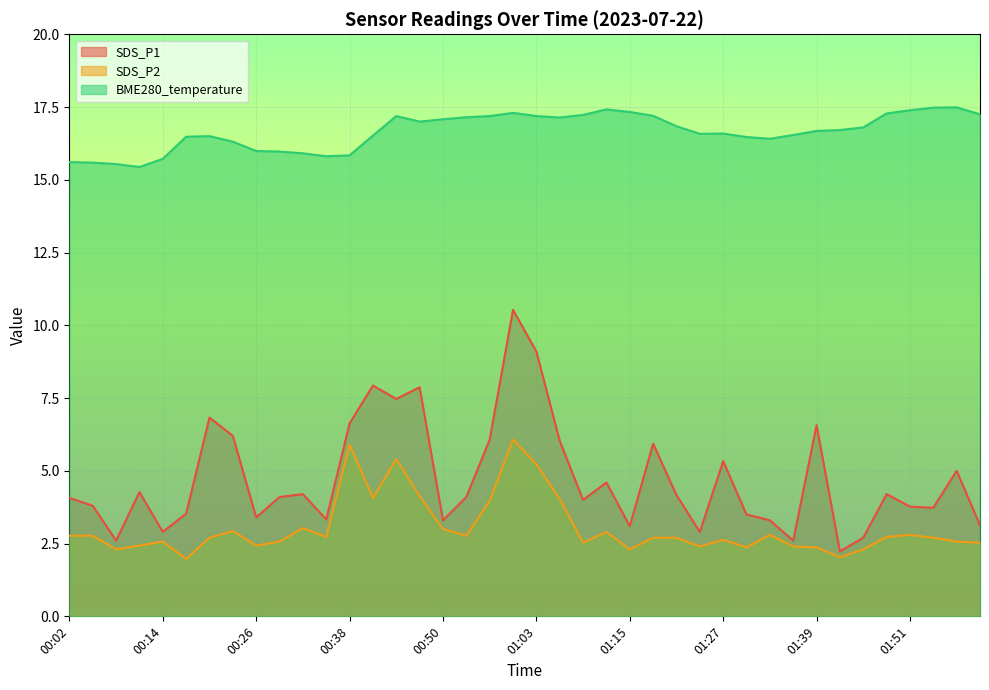

Reading right to left, extract all data points from this chart.

SDS_P1: 02:01=3.1	01:57=5.0	01:54=3.7	01:51=3.8	01:48=4.2	01:45=2.7	01:42=2.2	01:39=6.6	01:36=2.6	01:33=3.3	01:30=3.5	01:27=5.3	01:24=2.9	01:21=4.2	01:18=5.9	01:15=3.1	01:12=4.6	01:09=4.0	01:06=6.0	01:03=9.1	01:00=10.5	00:56=6.1	00:53=4.1	00:50=3.3	00:47=7.9	00:44=7.5	00:41=7.9	00:38=6.6	00:35=3.3	00:32=4.2	00:29=4.1	00:26=3.4	00:23=6.2	00:20=6.8	00:17=3.5	00:14=2.9	00:11=4.3	00:08=2.6	00:05=3.8	00:02=4.1
SDS_P2: 02:01=2.5	01:57=2.6	01:54=2.7	01:51=2.8	01:48=2.7	01:45=2.3	01:42=2.0	01:39=2.4	01:36=2.4	01:33=2.8	01:30=2.4	01:27=2.6	01:24=2.4	01:21=2.7	01:18=2.7	01:15=2.3	01:12=2.9	01:09=2.5	01:06=4.0	01:03=5.2	01:00=6.1	00:56=4.0	00:53=2.8	00:50=3.0	00:47=4.1	00:44=5.4	00:41=4.1	00:38=5.9	00:35=2.7	00:32=3.0	00:29=2.6	00:26=2.4	00:23=2.9	00:20=2.7	00:17=2.0	00:14=2.6	00:11=2.4	00:08=2.3	00:05=2.8	00:02=2.8
BME280_temperature: 02:01=17.2	01:57=17.5	01:54=17.5	01:51=17.4	01:48=17.3	01:45=16.8	01:42=16.7	01:39=16.7	01:36=16.5	01:33=16.4	01:30=16.5	01:27=16.6	01:24=16.6	01:21=16.8	01:18=17.2	01:15=17.3	01:12=17.4	01:09=17.2	01:06=17.1	01:03=17.2	01:00=17.3	00:56=17.2	00:53=17.1	00:50=17.1	00:47=17.0	00:44=17.2	00:41=16.5	00:38=15.8	00:35=15.8	00:32=15.9	00:29=16.0	00:26=16.0	00:23=16.3	00:20=16.5	00:17=16.5	00:14=15.7	00:11=15.4	00:08=15.5	00:05=15.6	00:02=15.6